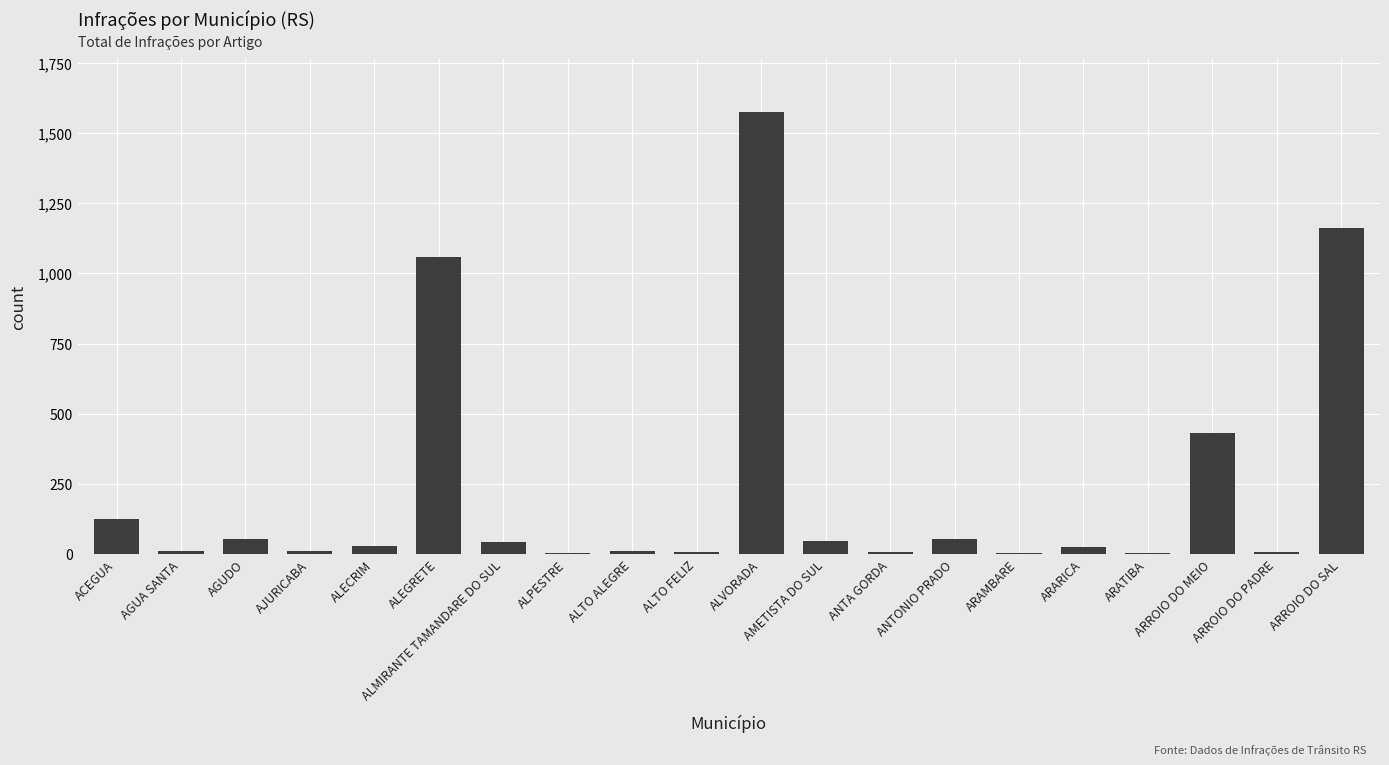

Which has a higher value, AGUDO or AGUA SANTA?

AGUDO